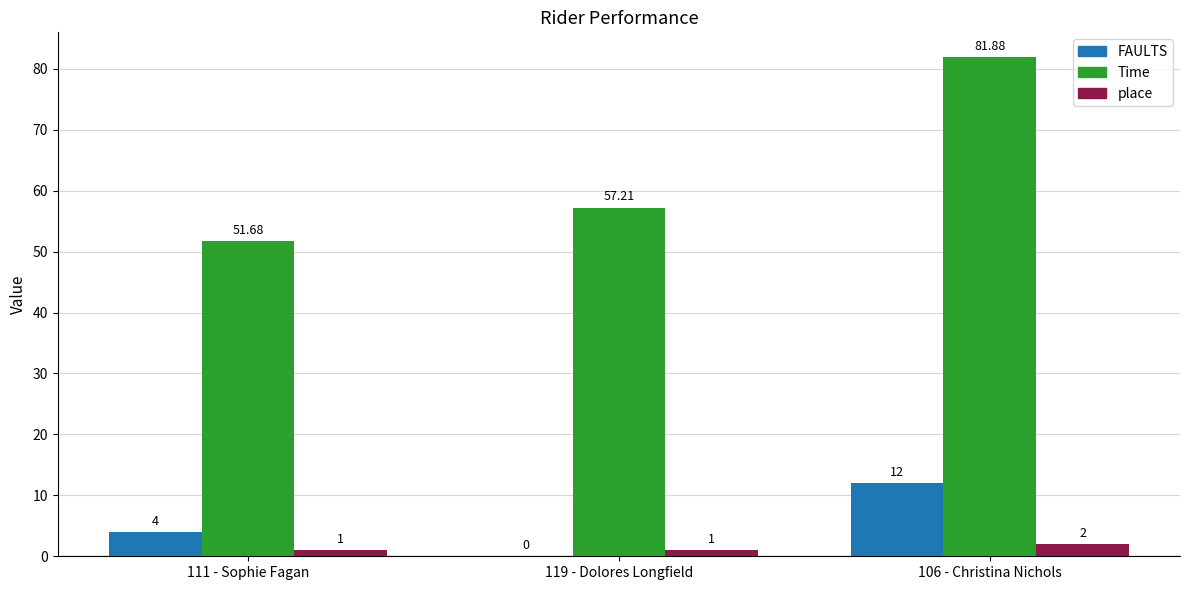

Is it true that FAULTS equals 4.0 at 111 - Sophie Fagan?

True